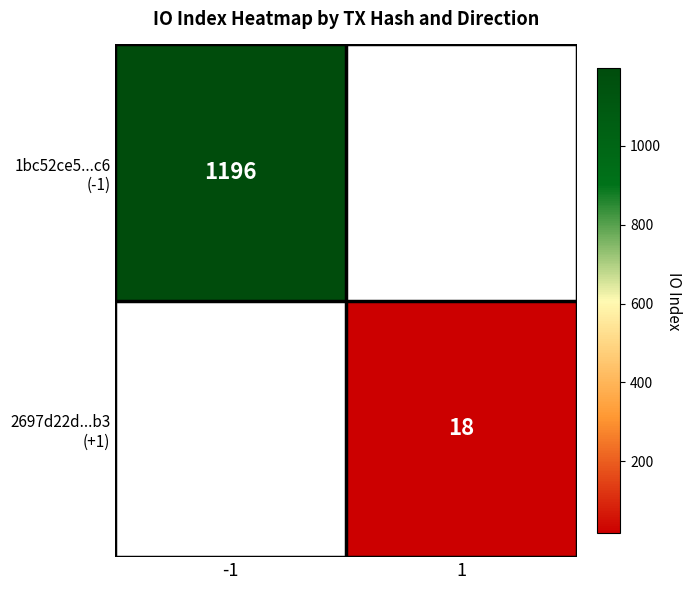

Is the value of 2697d22d...b3 (+1) at -1 greater than the value of 1bc52ce5...c6 (-1) at 1?

No